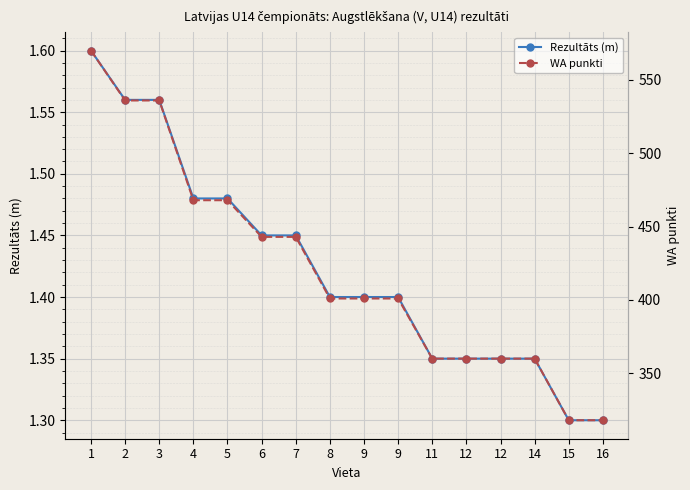

How many distinct data groups are displayed?

2